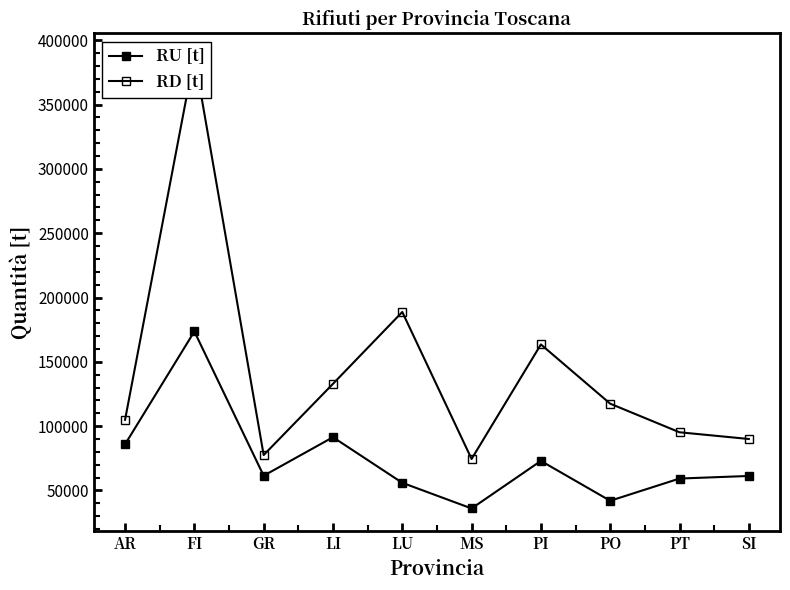

How many lines are shown in the chart?

2